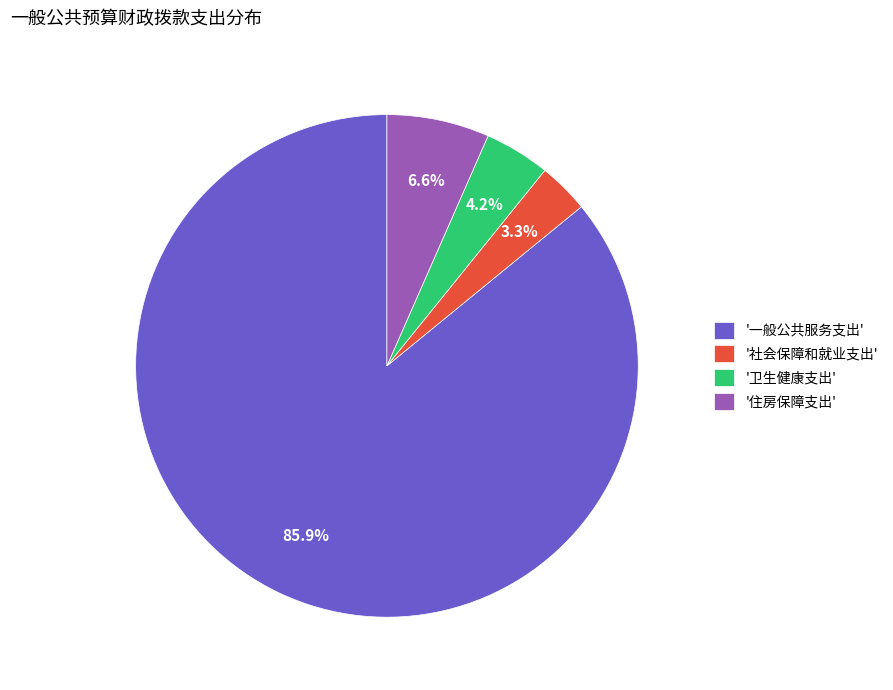

What is the ratio of the value at '卫生健康支出' to the value at '社会保障和就业支出'?

1.3